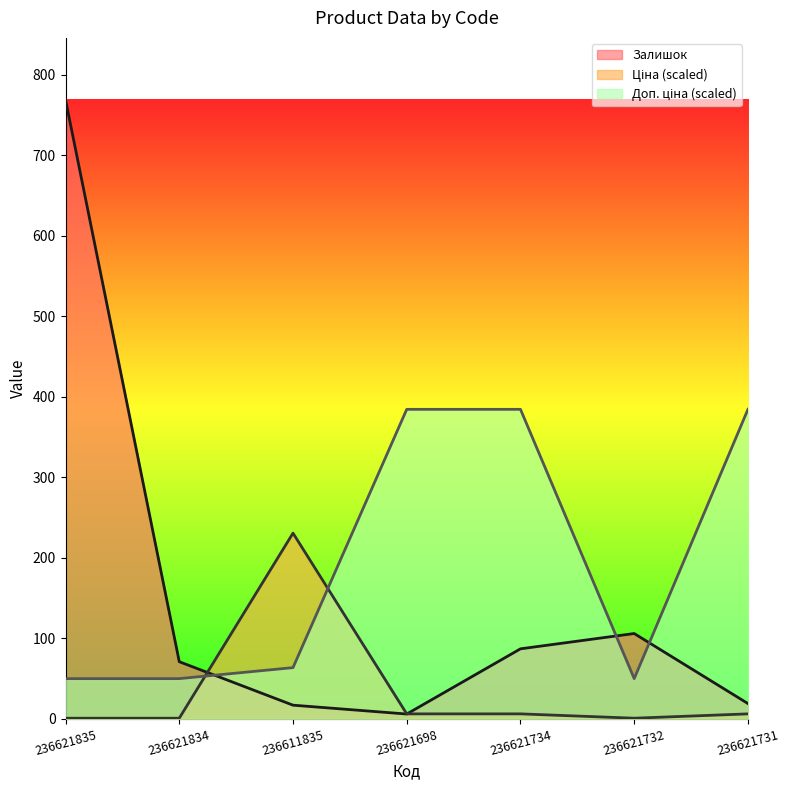

What are all the series names shown in the legend?

Залишок, Ціна, Доп. ціна